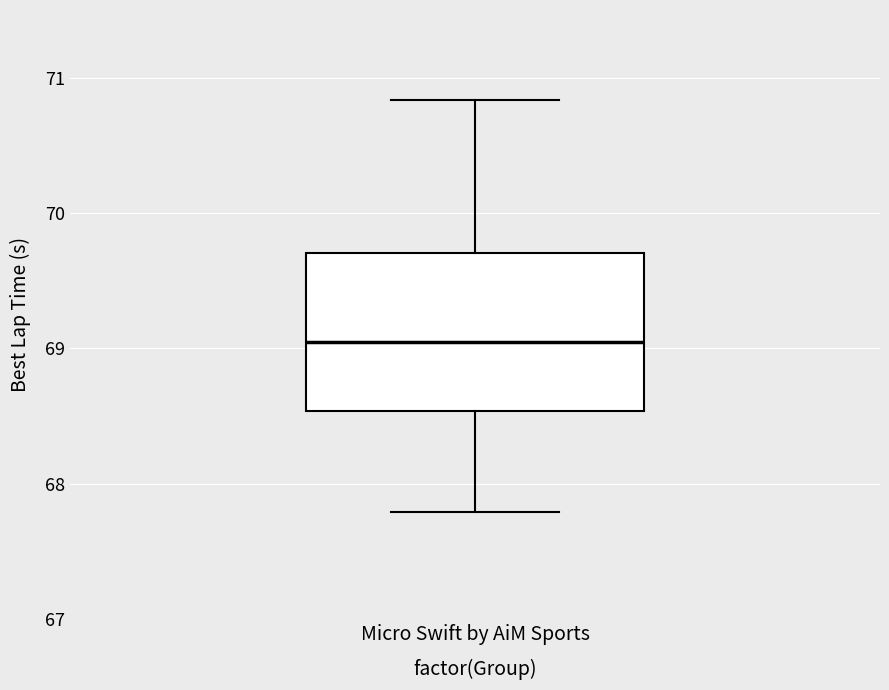

Transcribe this box plot: give where the median line is, the range the box spans, and where the two whiskers end, as read against the y-axis. The values are not printed on the chart, so give them approximately, as read against the axis.

median 69.0, box 68.5 to 69.7, whiskers 67.8 to 70.8